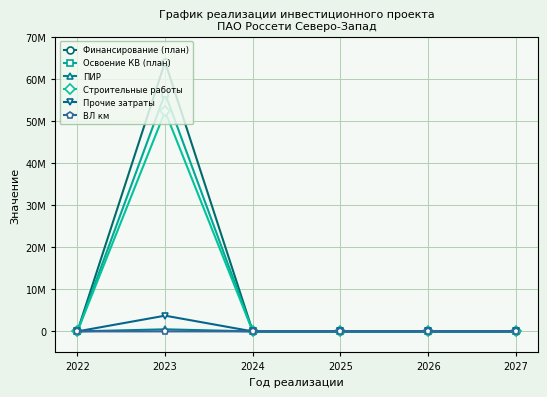

Is this an area chart (filled region under the line)?

No